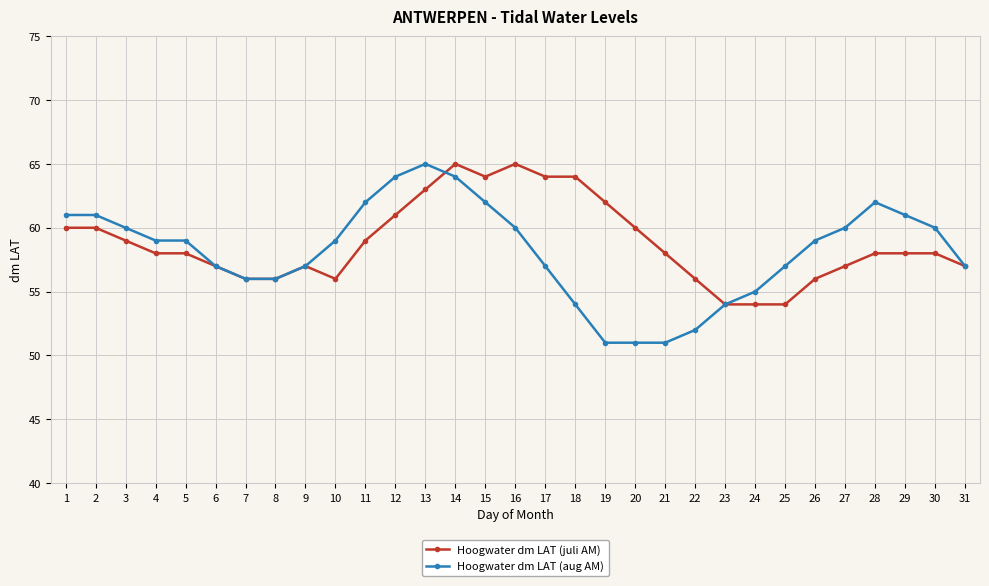

Which series has the largest range (max minus min)?

Hoogwater dm LAT (aug AM)